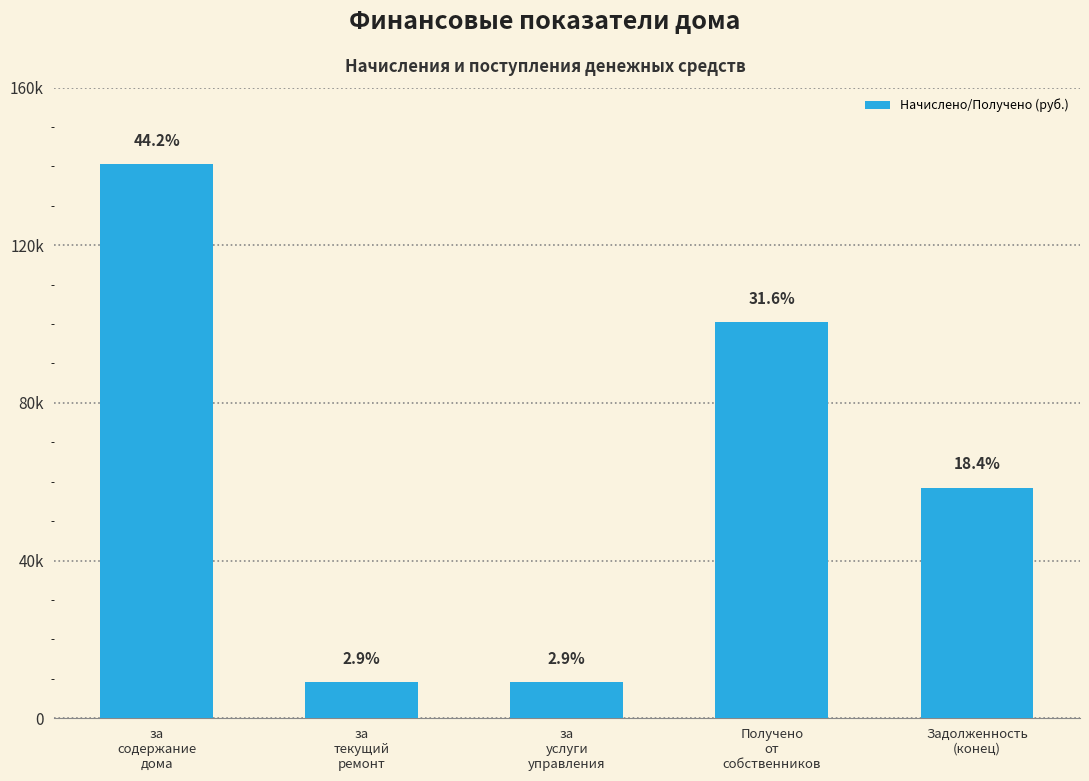

Does the chart contain any negative values?

No